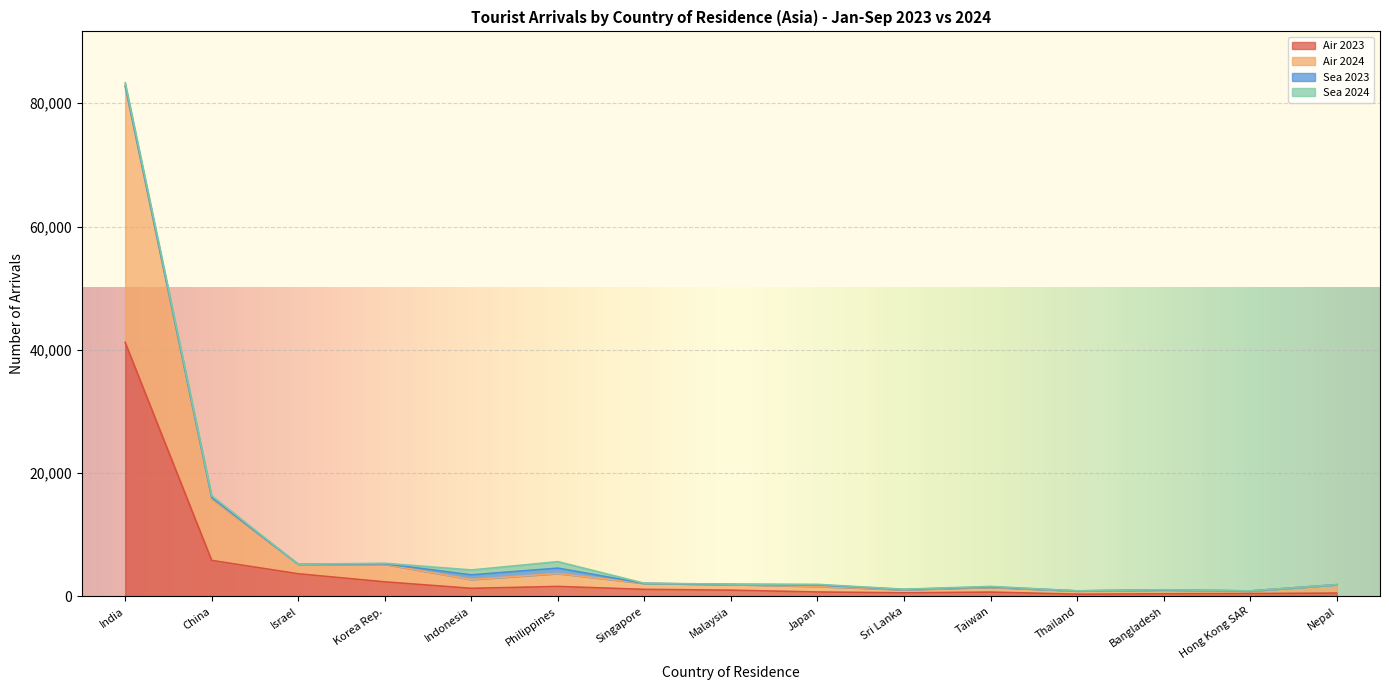

At which category does Air 2024 reach its first local valley?

Israel